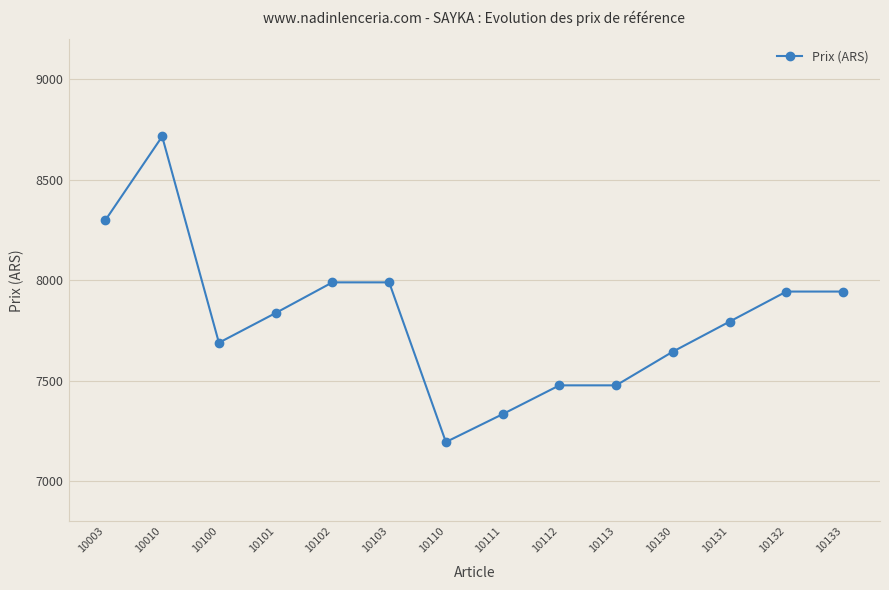

What is the change in value from 10102 to 10133?

-45.8